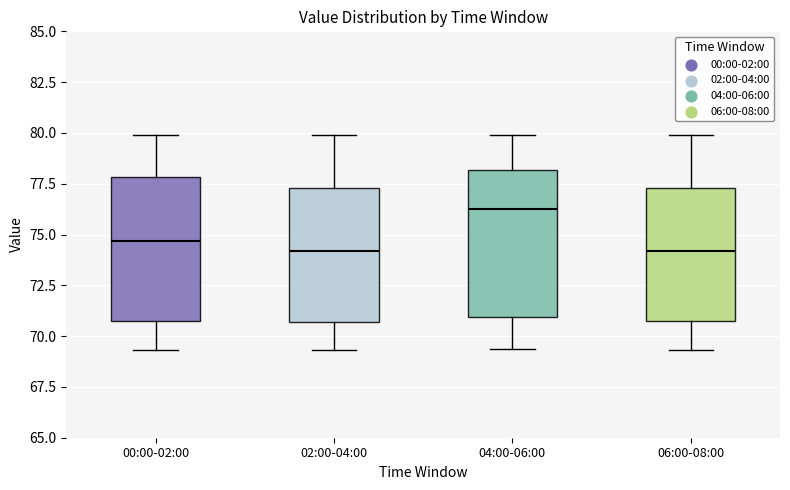

Reading left to right, transcribe this box plot: for each box, give where its median line is, the range the box spans, and where its two whiskers end, as read against the y-axis. The values are not printed on the chart, so give them approximately, as read against the axis.

00:00-02:00: median 74.5, box 70.5 to 78.0, whiskers 69.5 to 80.0
02:00-04:00: median 74.0, box 70.5 to 77.5, whiskers 69.5 to 80.0
04:00-06:00: median 76.5, box 71.0 to 78.0, whiskers 69.5 to 80.0
06:00-08:00: median 74.0, box 70.5 to 77.5, whiskers 69.5 to 80.0